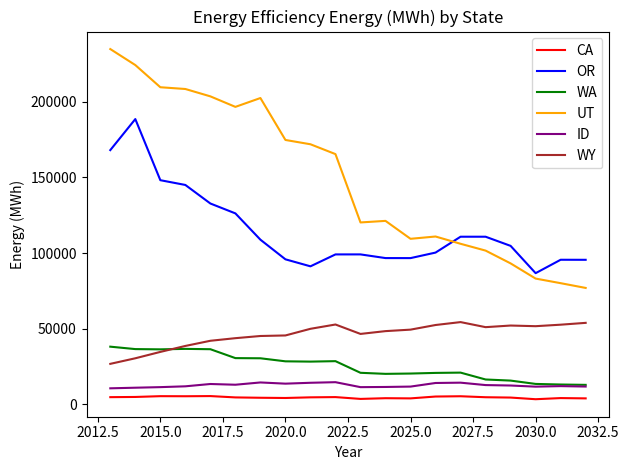

What is the highest value of the CA series?

5560